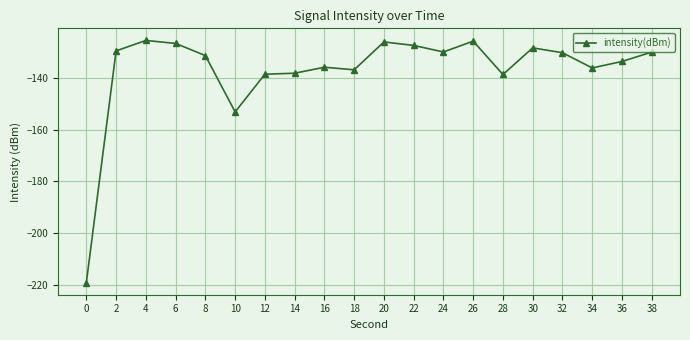

What is the value of the 11th point from the left?

-126.2